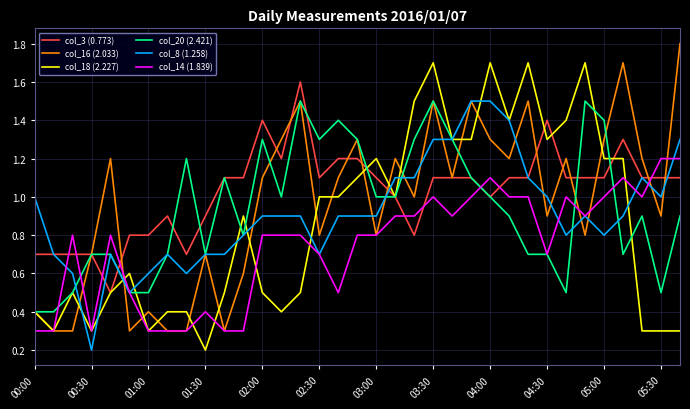

What is the maximum value for col_14 (1.839)?

1.2